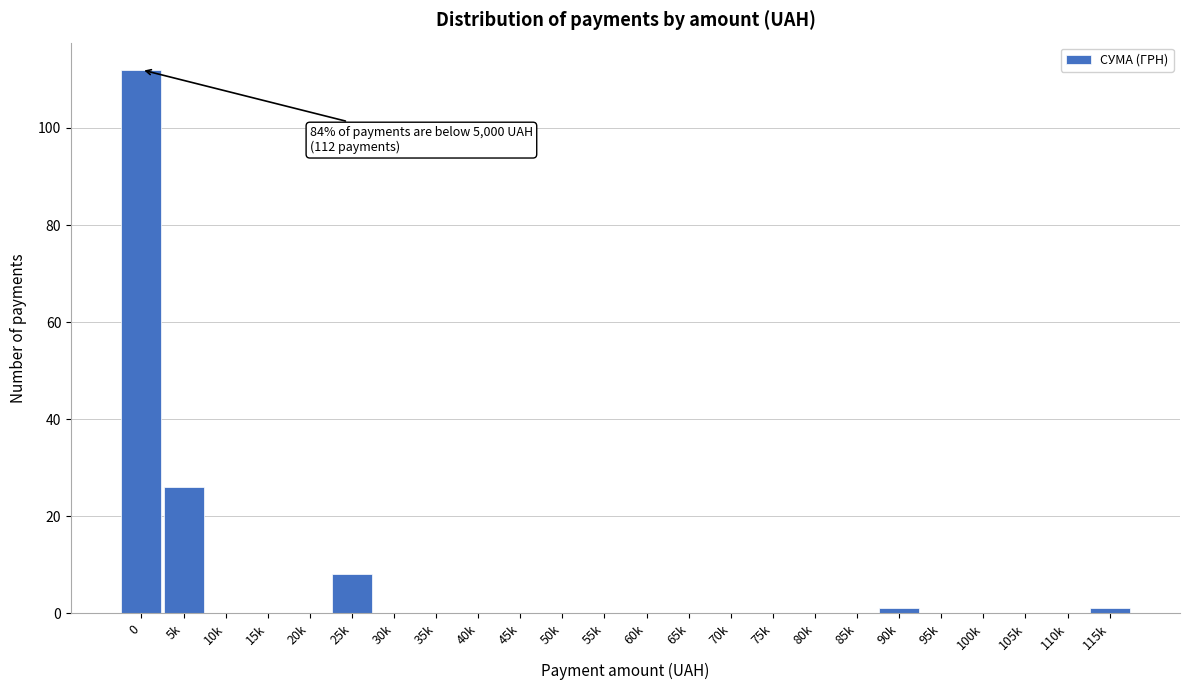

Reading left to right, list all the values displayed in this chart.

0=112	5k=26	10k=0	15k=0	20k=0	25k=8	30k=0	35k=0	40k=0	45k=0	50k=0	55k=0	60k=0	65k=0	70k=0	75k=0	80k=0	85k=0	90k=1	95k=0	100k=0	105k=0	110k=0	115k=1